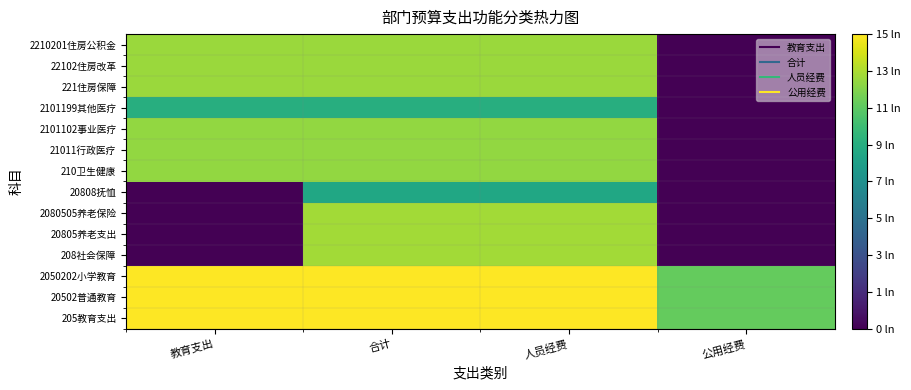

What is the difference between the highest and lowest values at 人员经费?

6.2